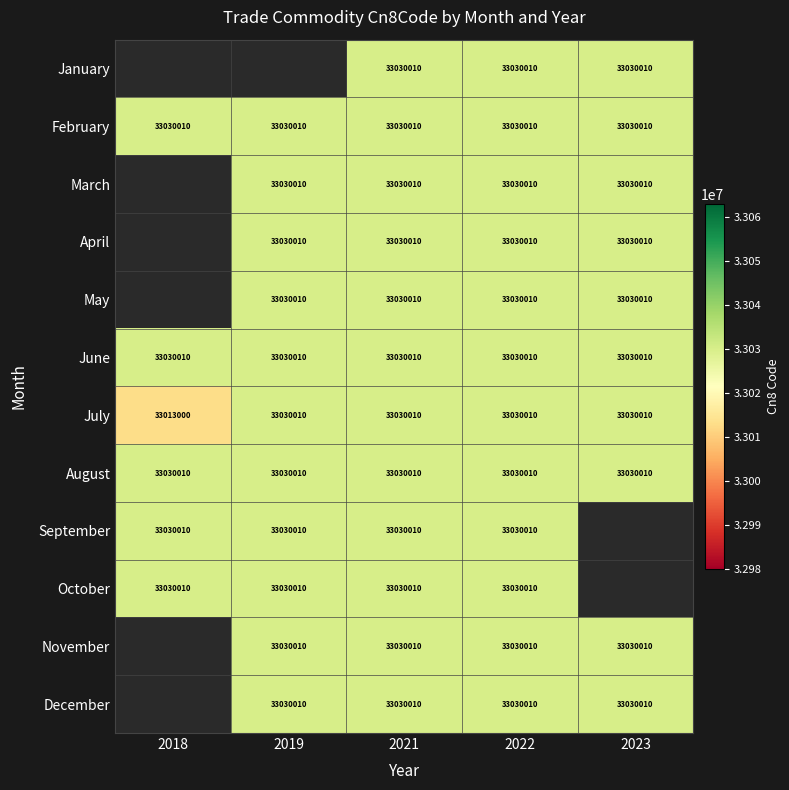

What value does the June series have at 2021?

33030010